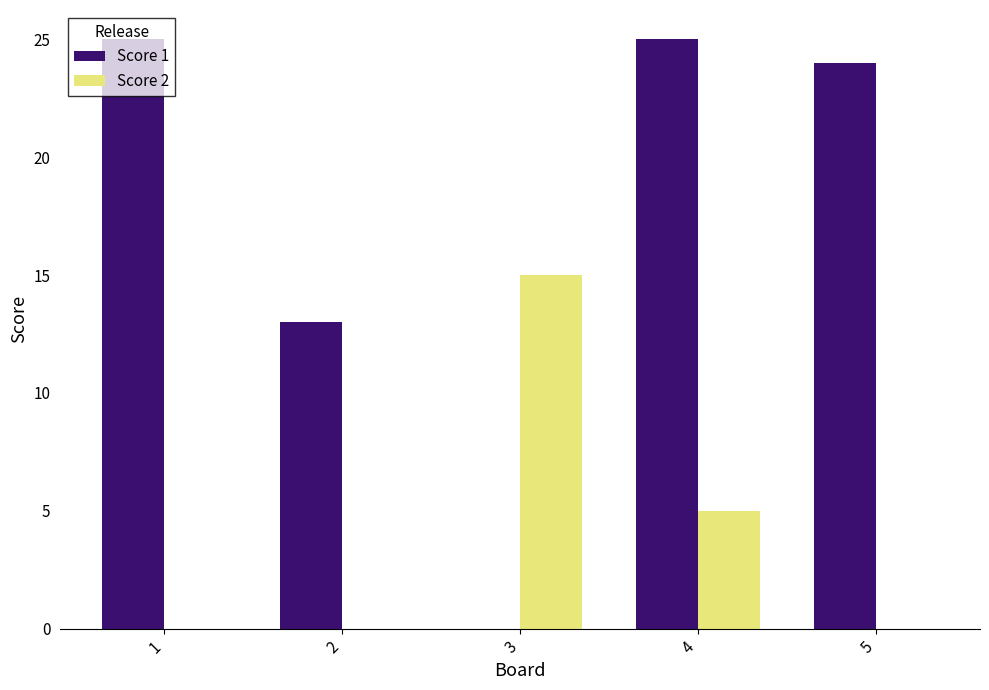

What is the sum of all Score 1 values?

87